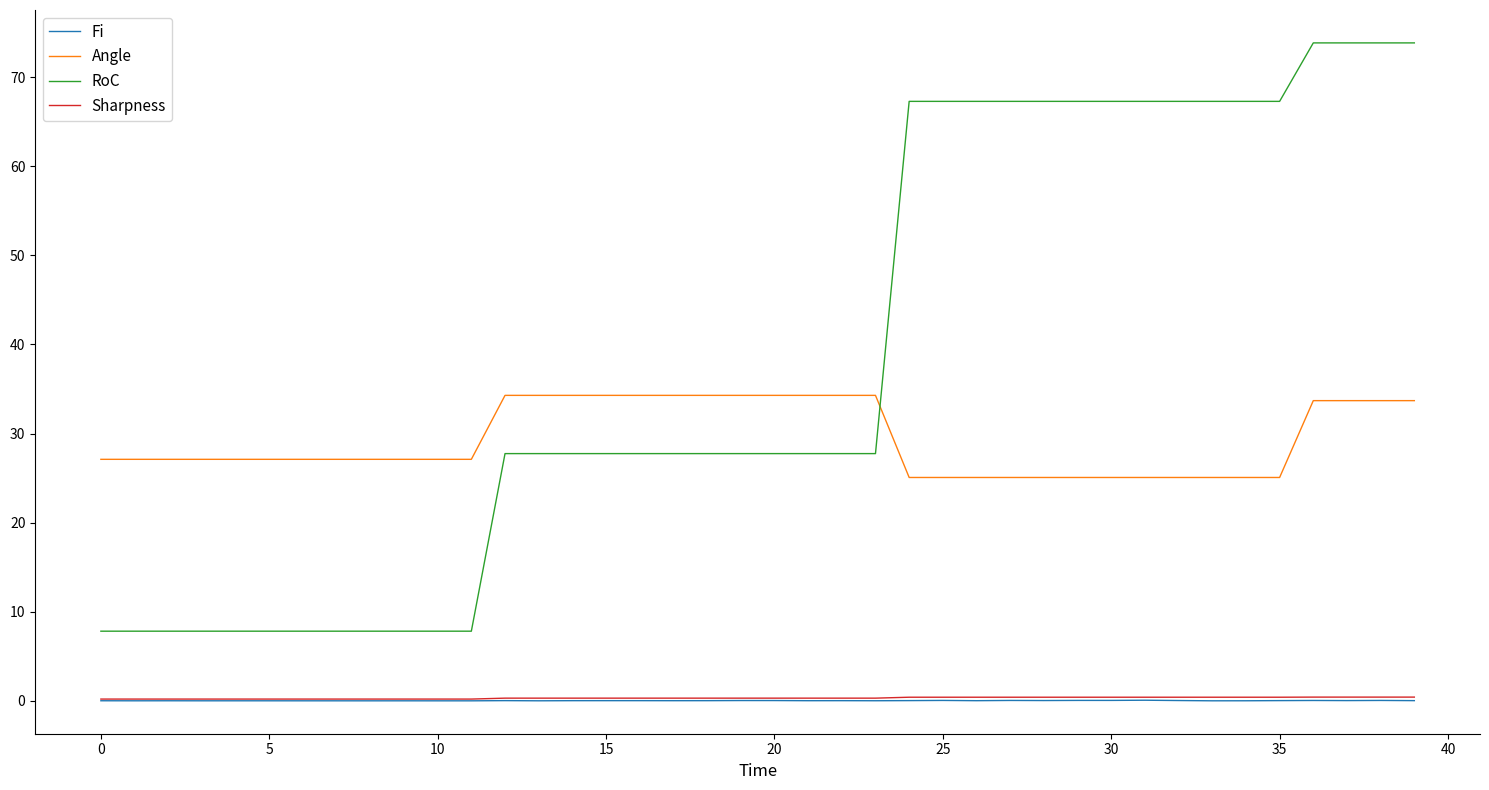

True or false: Sharpness and Angle intersect in this chart.

False